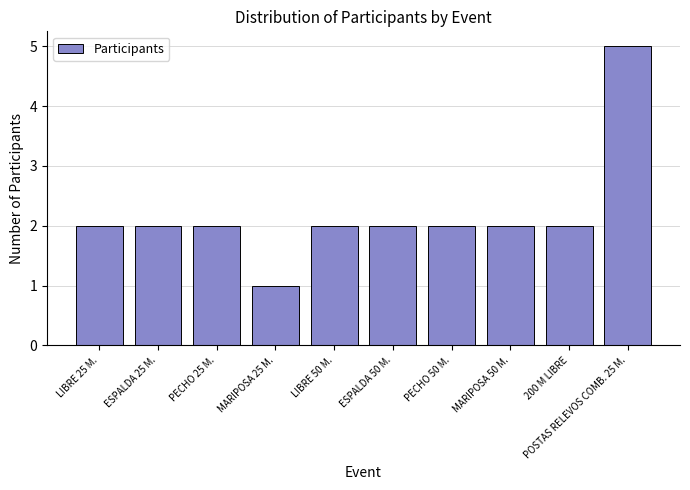

How many series are shown in this chart?

1